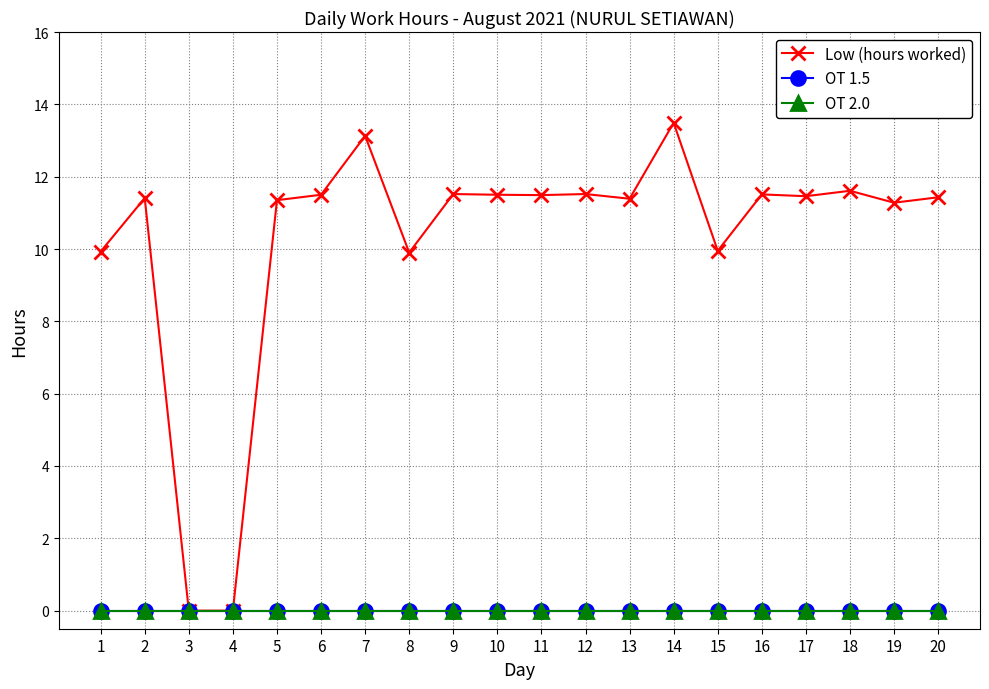

What is the sum of the Low (hours worked) values at 9 and 12?

23.0